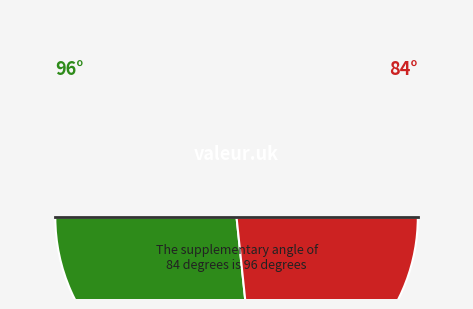

To the nearest percent, what percentage of the pie is 2016-10?

25%